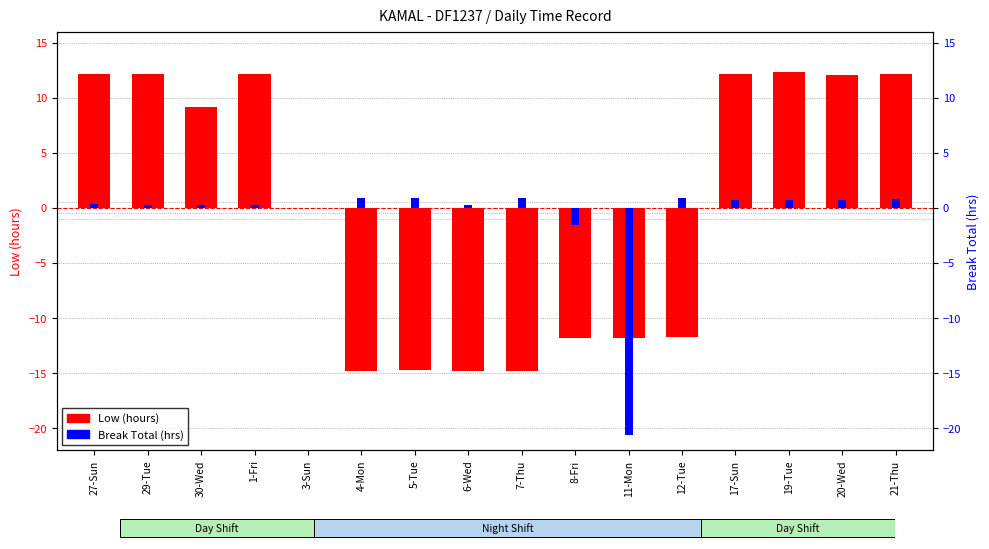

At which category is the sum across all series the highest?

19-Tue